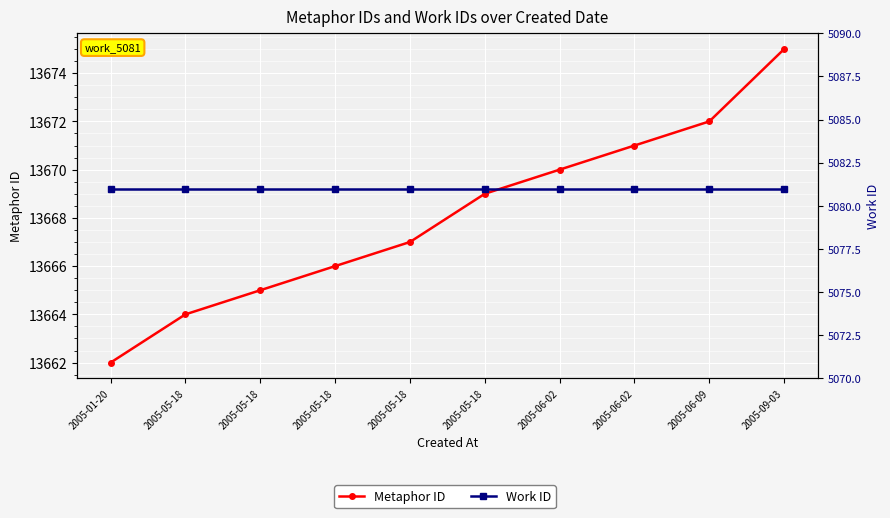

Reading right to left, extract all data points from this chart.

Metaphor ID: 13675	13672	13671	13670	13669	13667	13666	13665	13664	13662
Work ID: 5081	5081	5081	5081	5081	5081	5081	5081	5081	5081